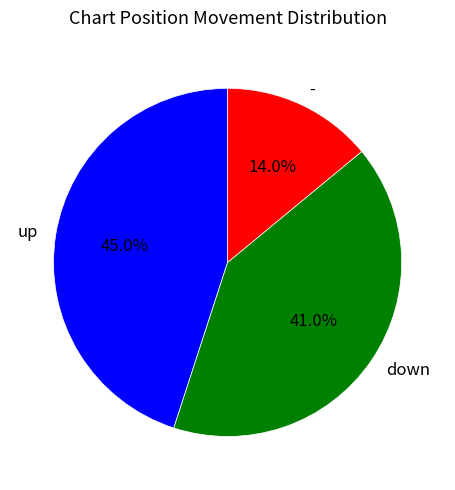

Does up account for over 50% of the chart?

No